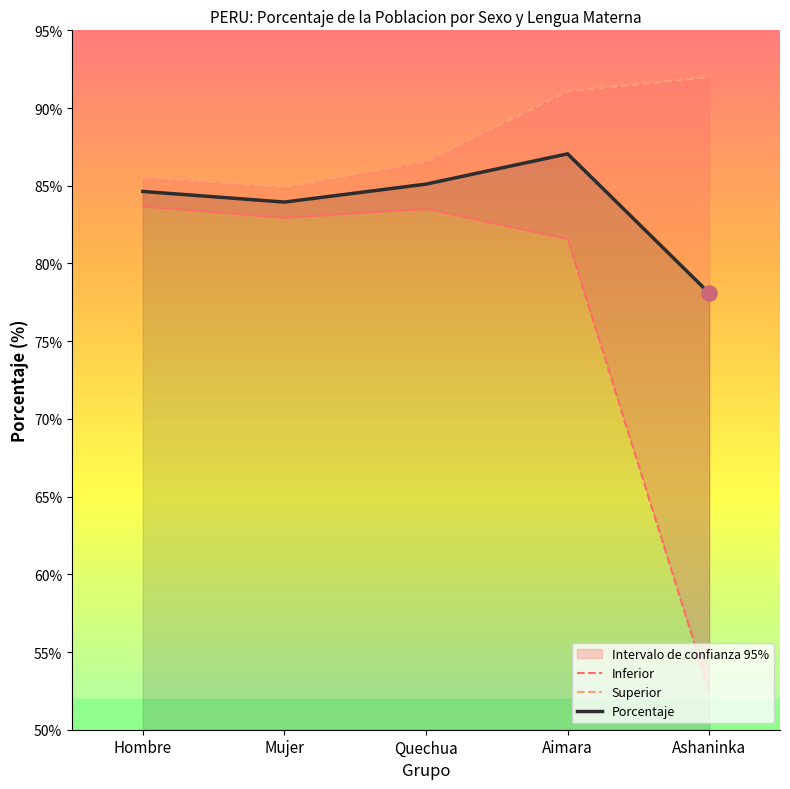

Which series has the largest Y range (max minus min)?

Inferior